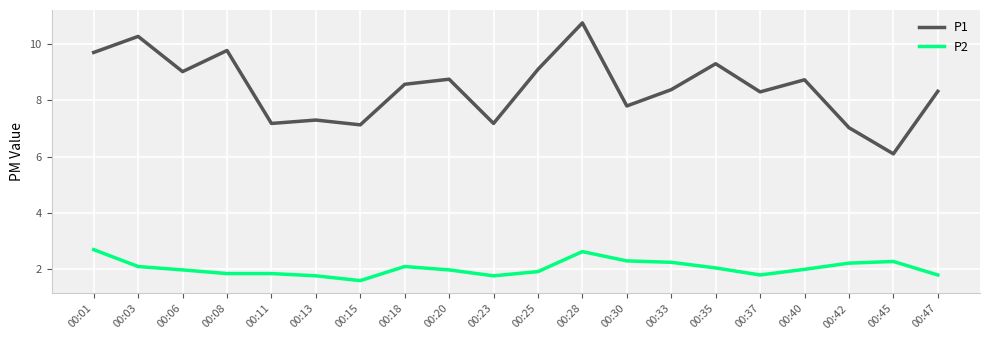

The value of P2 at 00:37 is 1.8. True or false?

True